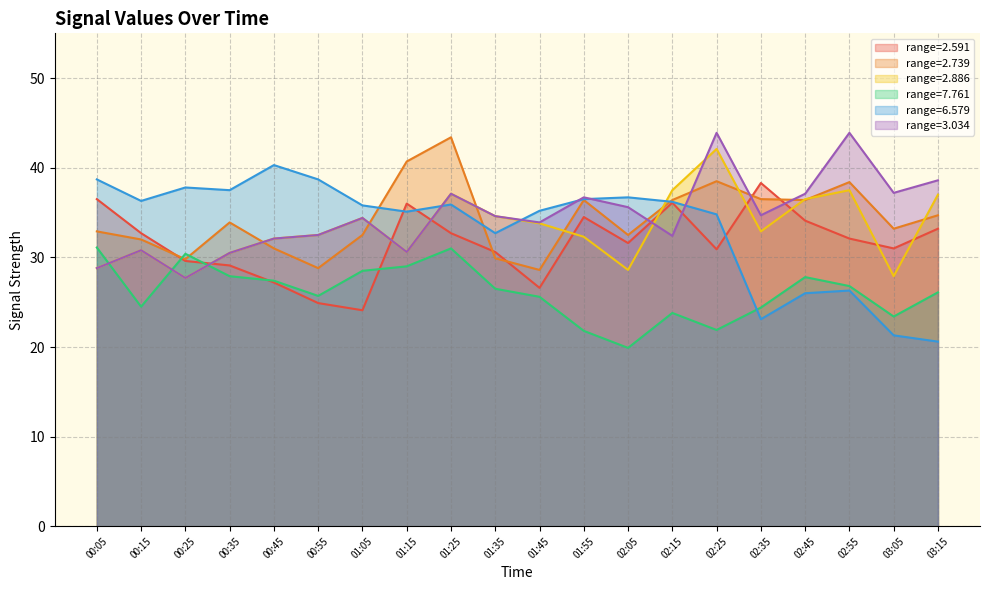

Which series has the largest range (max minus min)?

6.579